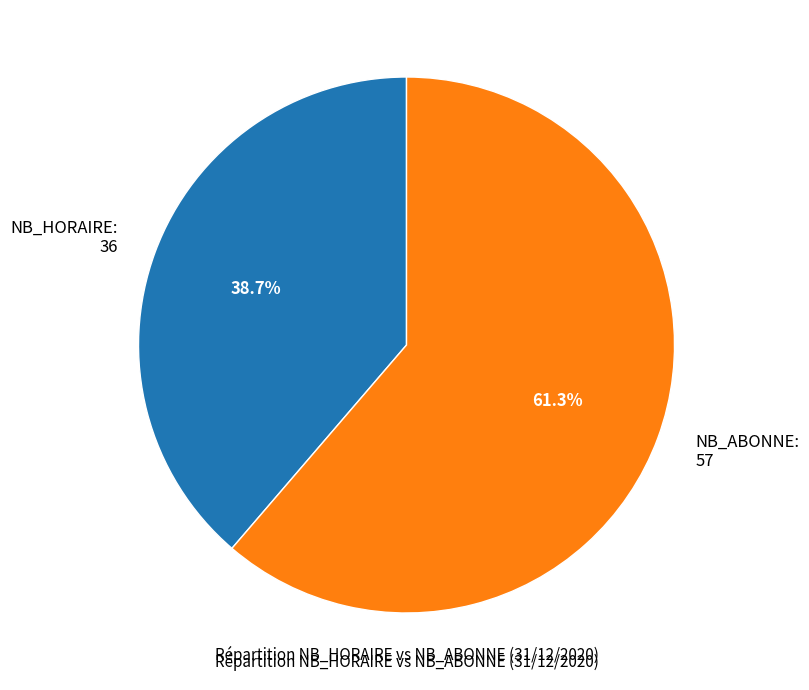

Rank the categories by value from lowest to highest.

NB_HORAIRE: 36, NB_ABONNE: 57